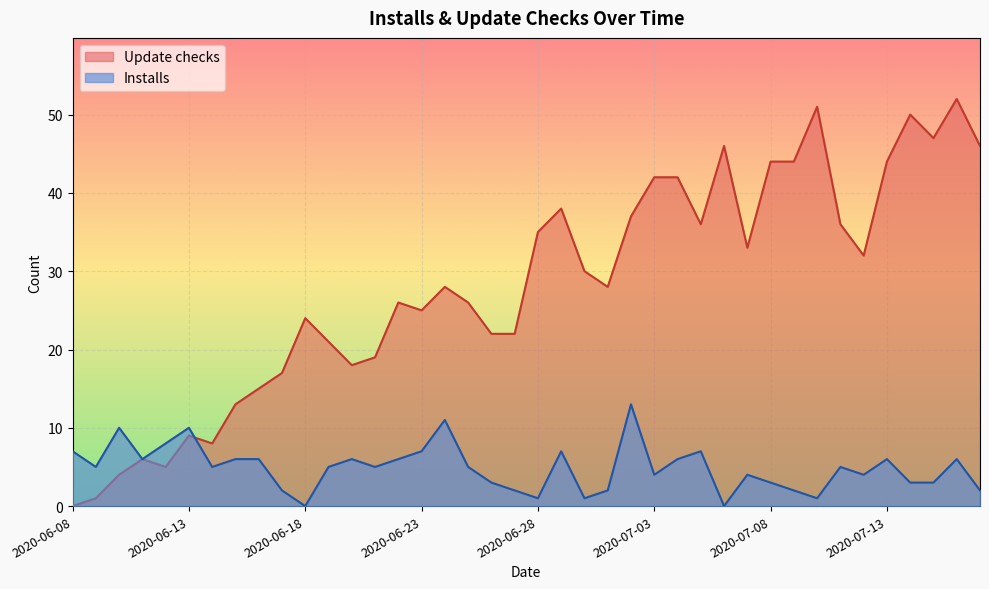

Reading right to left, extract all data points from this chart.

Update checks: 46	52	47	50	44	32	36	51	44	44	33	46	36	42	42	37	28	30	38	35	22	22	26	28	25	26	19	18	21	24	17	15	13	8	9	5	6	4	1	0
Installs: 2	6	3	3	6	4	5	1	2	3	4	0	7	6	4	13	2	1	7	1	2	3	5	11	7	6	5	6	5	0	2	6	6	5	10	8	6	10	5	7